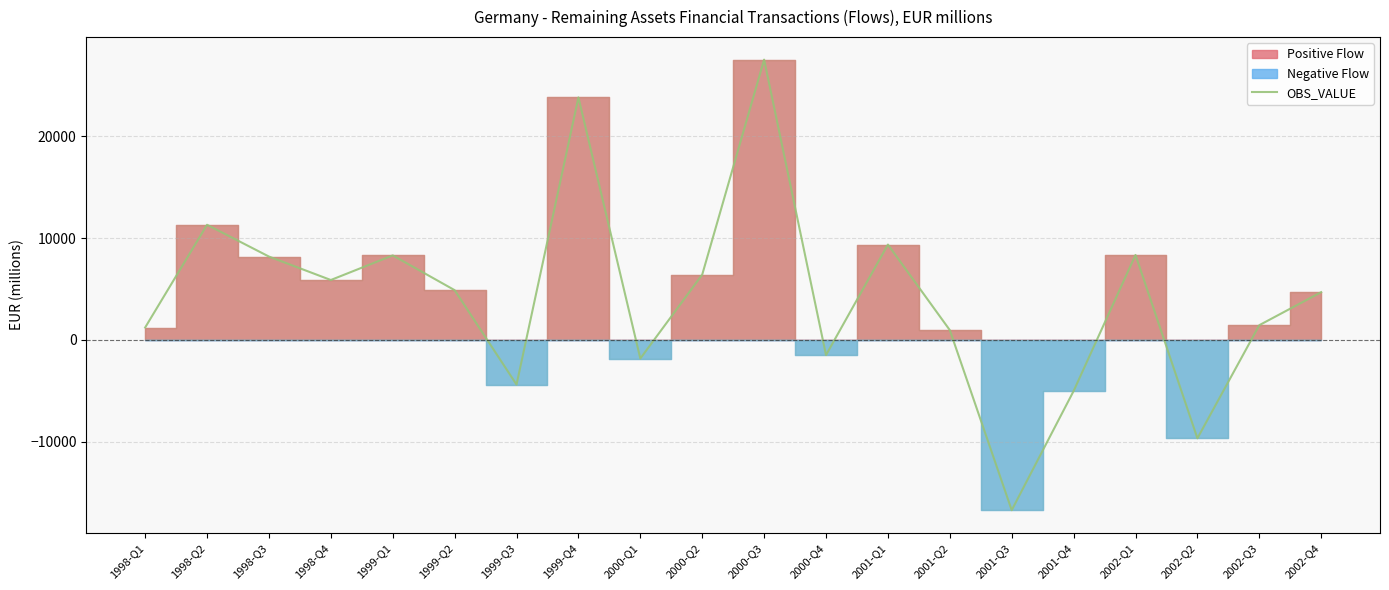

What is the sum of the values at 1999-Q1 and 2000-Q2?

14734.2